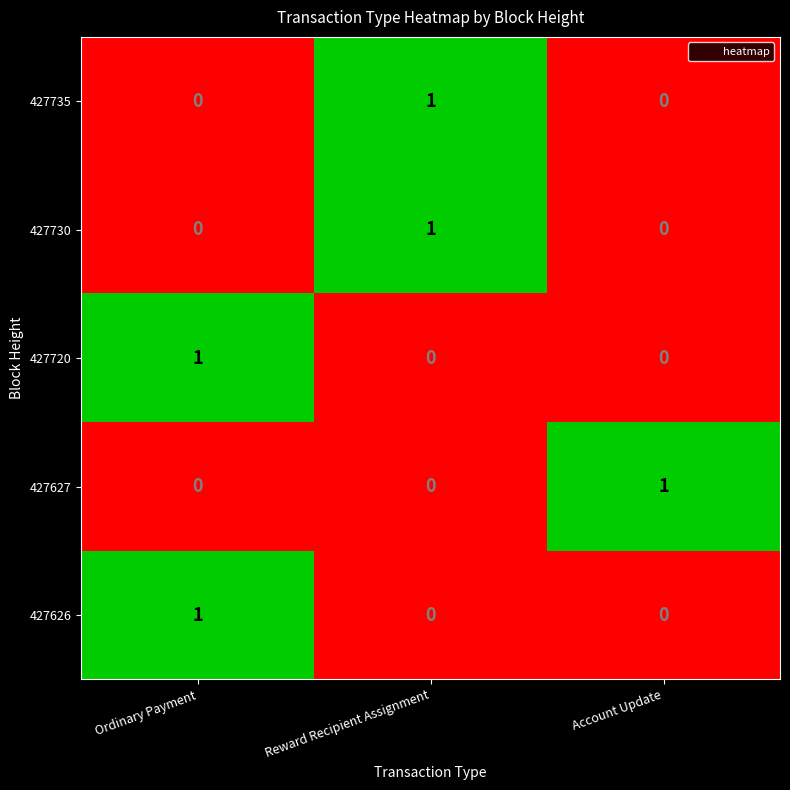

What is the difference between the highest and lowest values at Ordinary Payment?

1